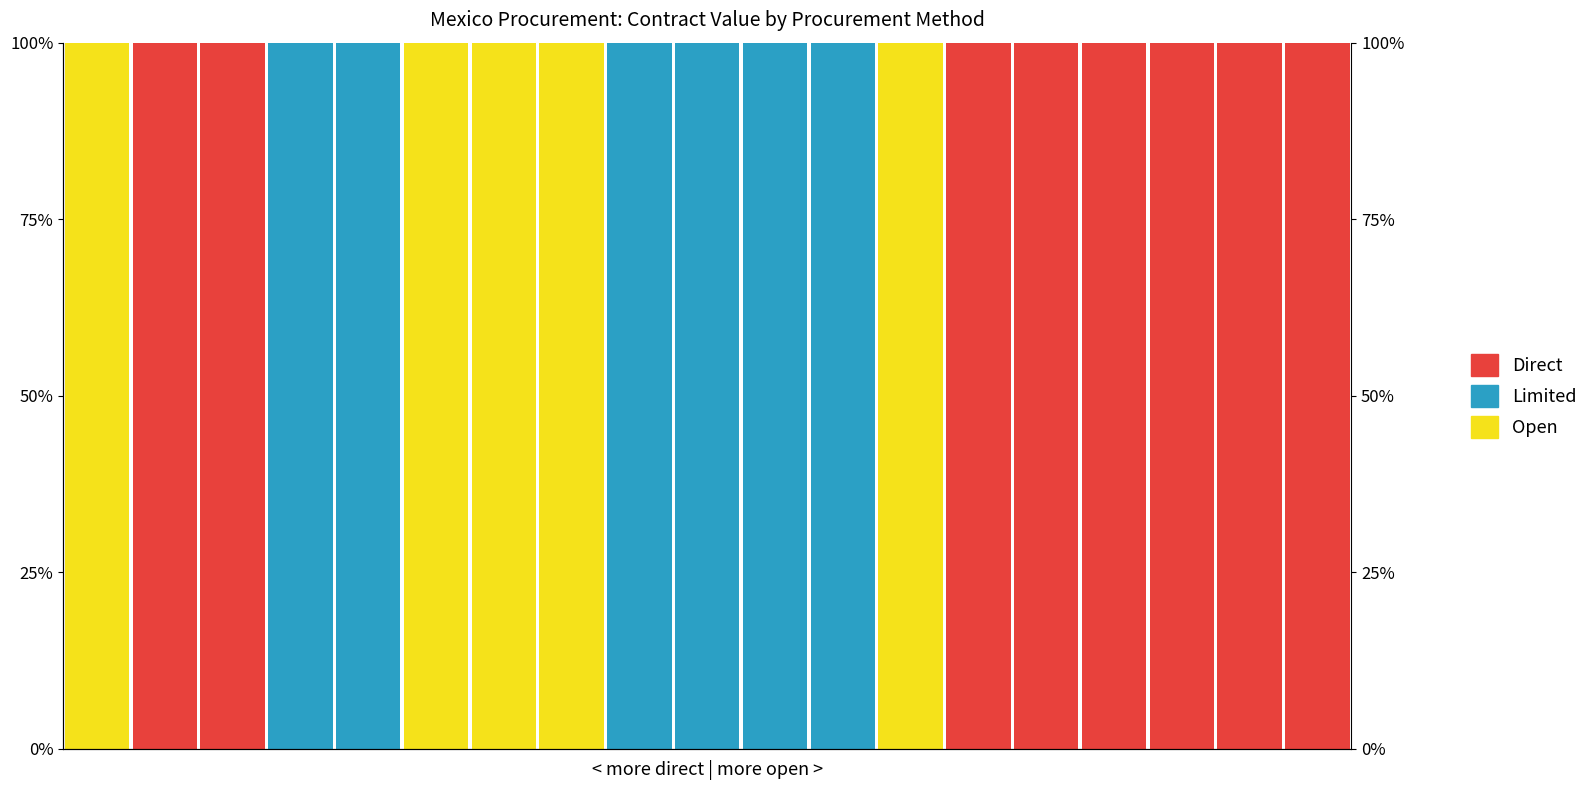

Rank the series by their maximum value, from lowest to highest.

Open, Limited, Direct